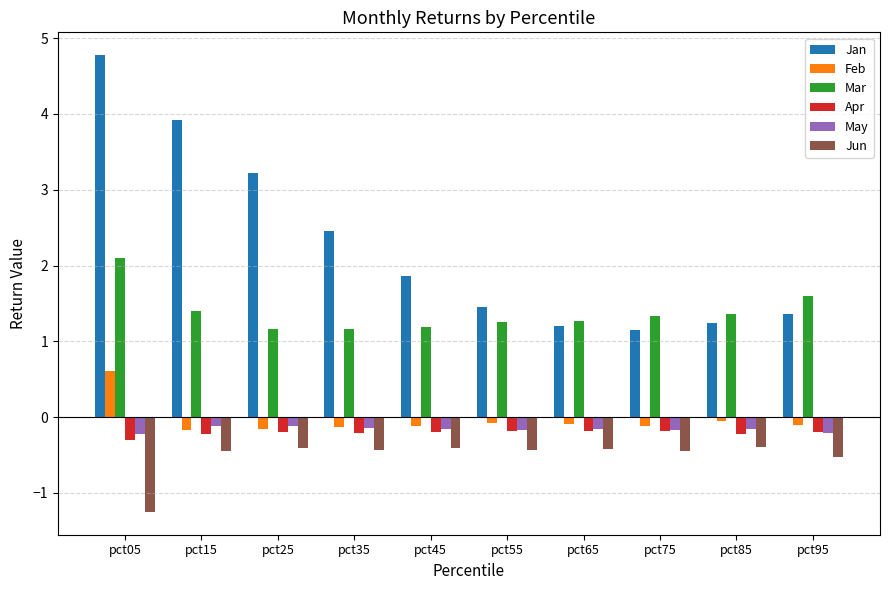

What is the difference between the maximum and minimum values in the Jan series?

3.6